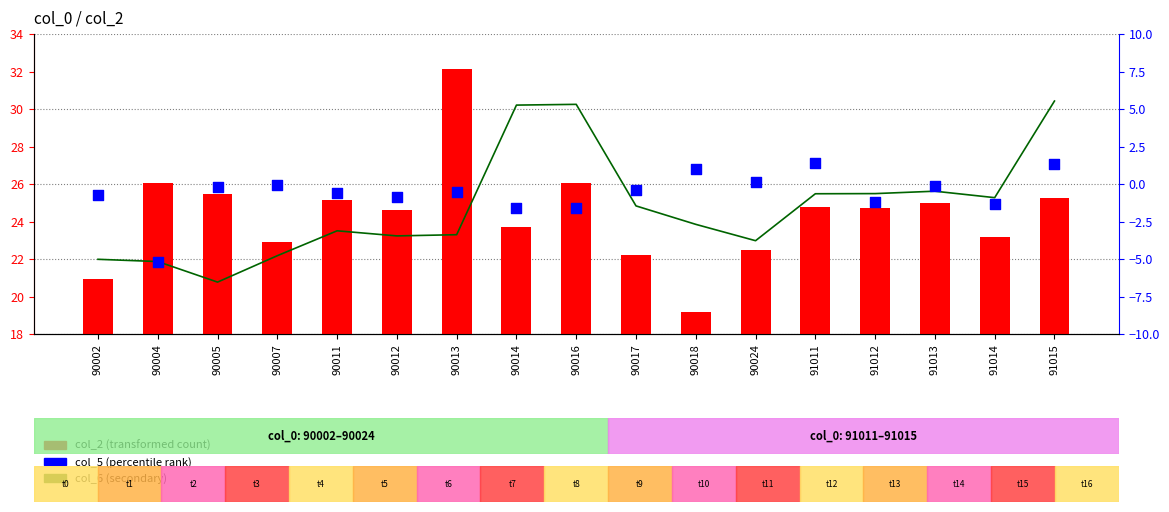

Which series has the largest total across all categories?

col_2 (transformed count)